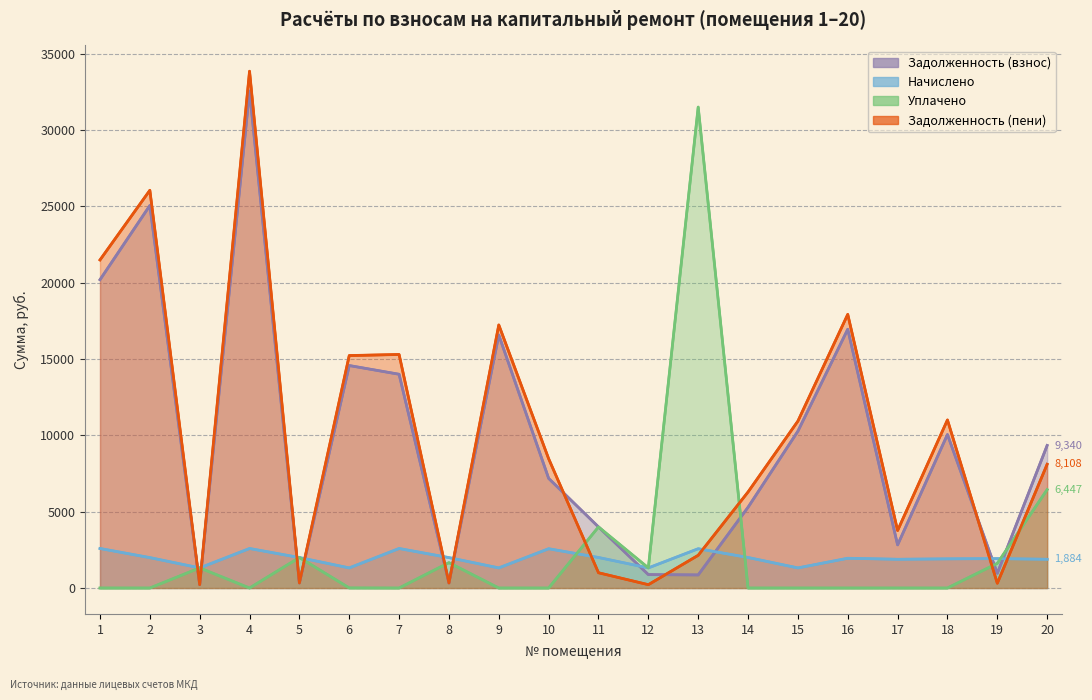

Between 15 and 13, which is larger?

15